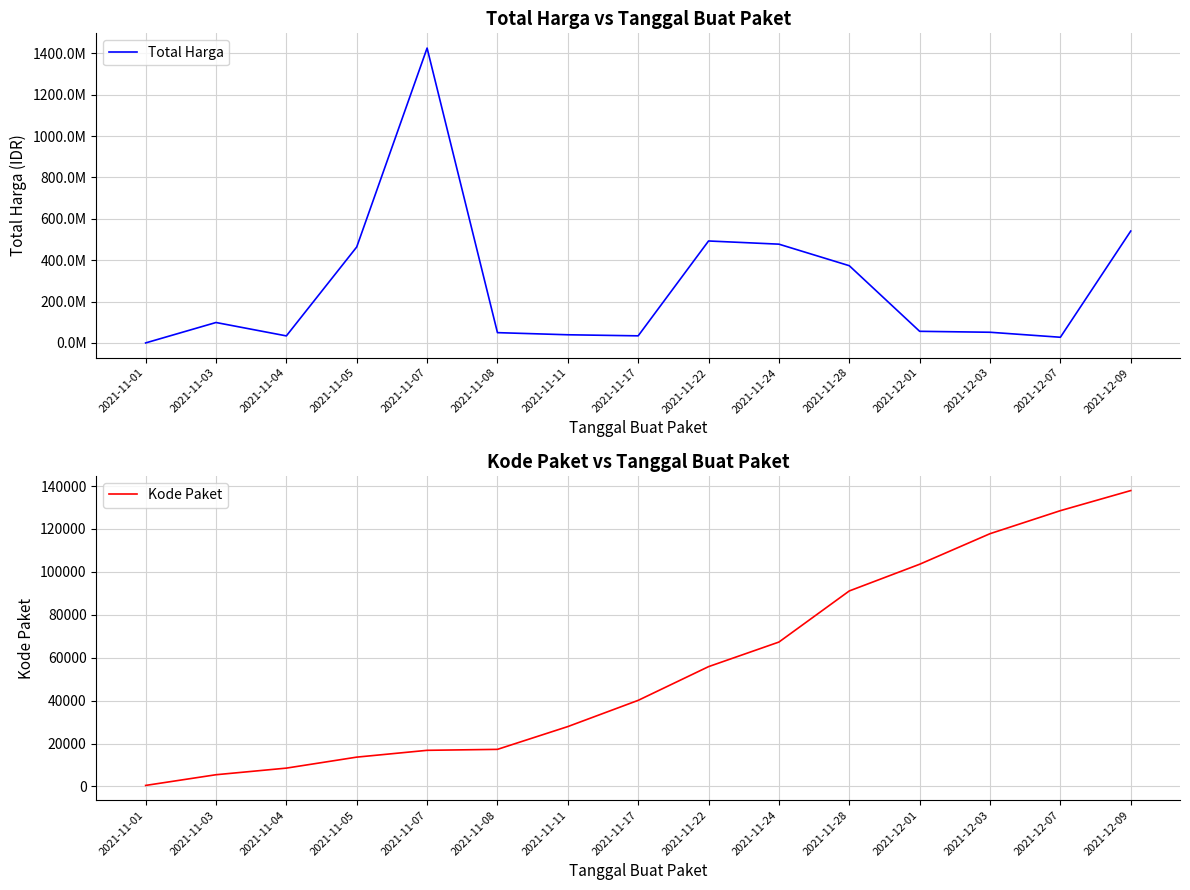

At 2021-11-03, list the series in order from largest to smallest.

Total Harga, Kode Paket